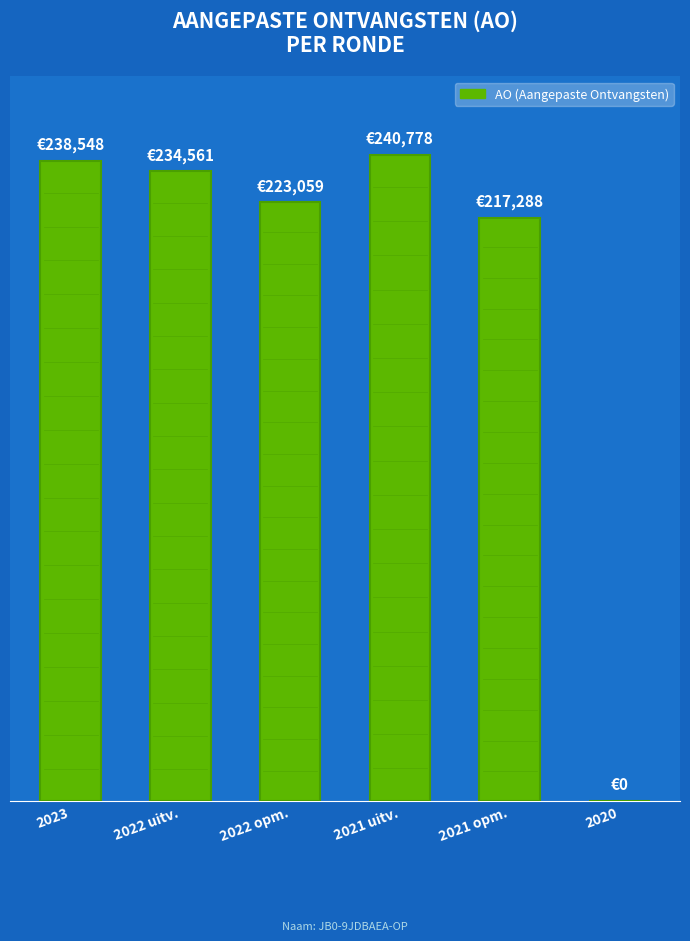

Are the bars horizontal?

No